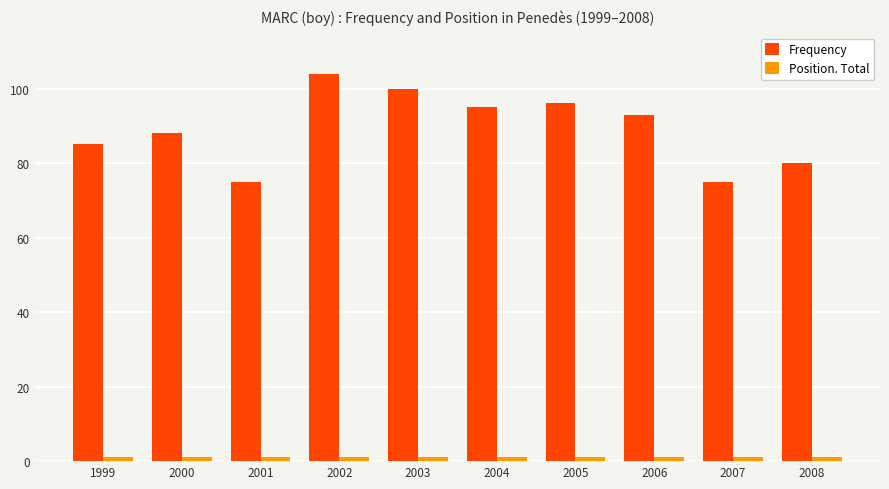

Between 2001 and 2004, which series saw the biggest shift?

Frequency